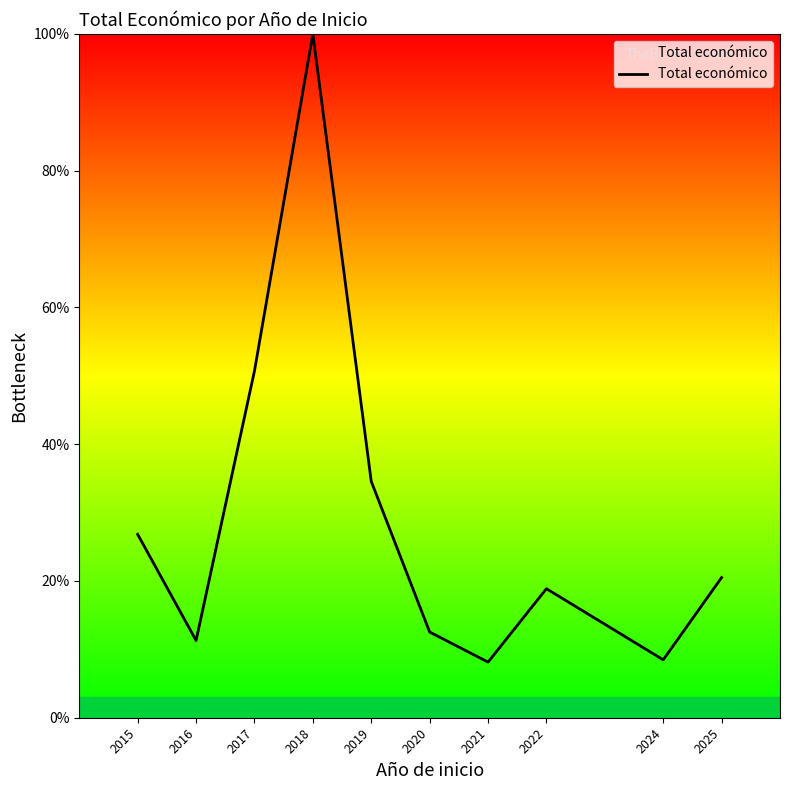

What is the change in value from 2015 to 2019?

+7.7